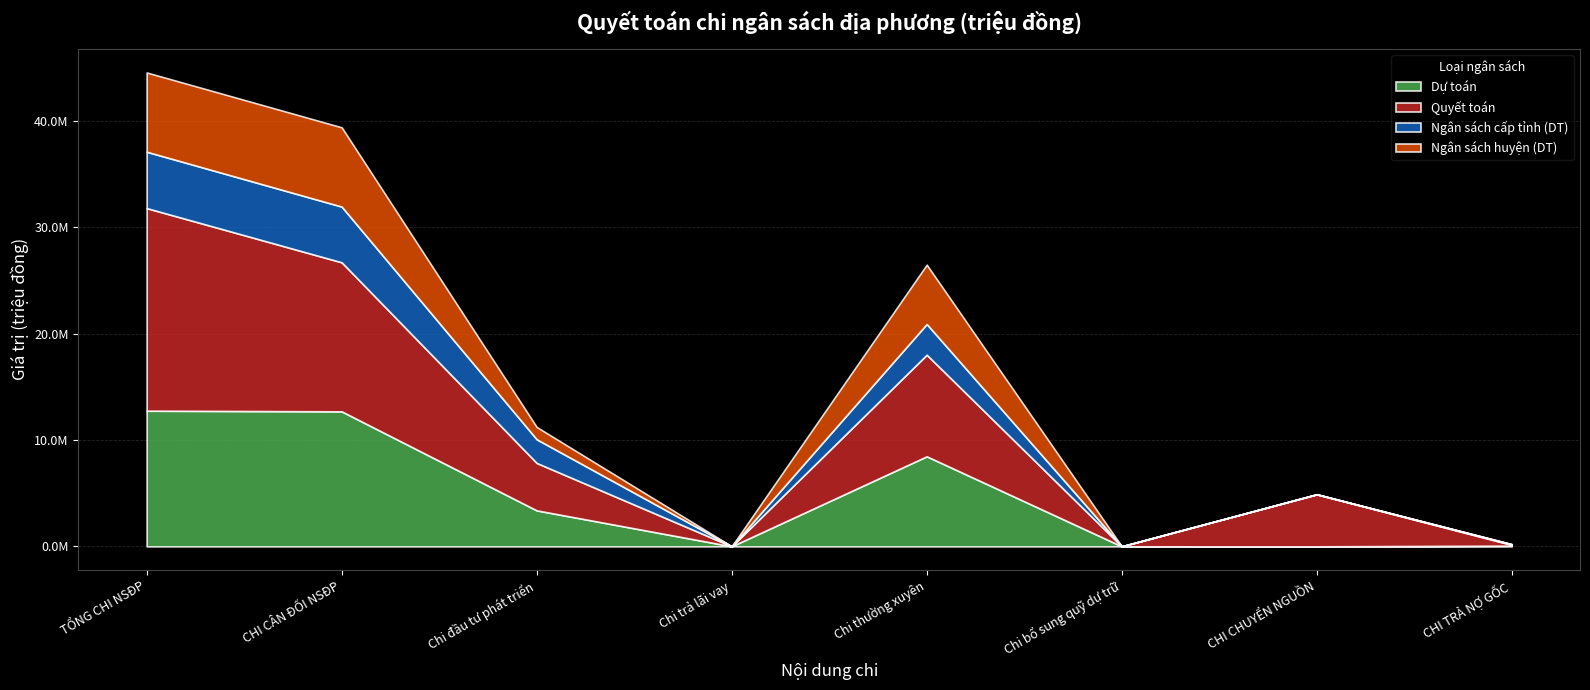

Does the chart have visible grid lines?

Yes